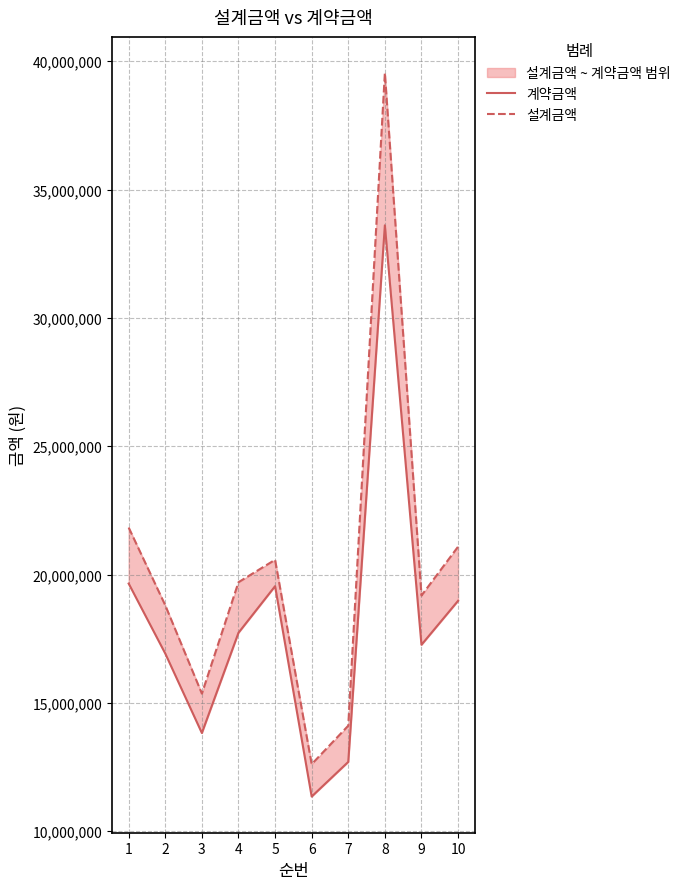

What is the sum of the 계약금액 values at 6 and 7?

24048000